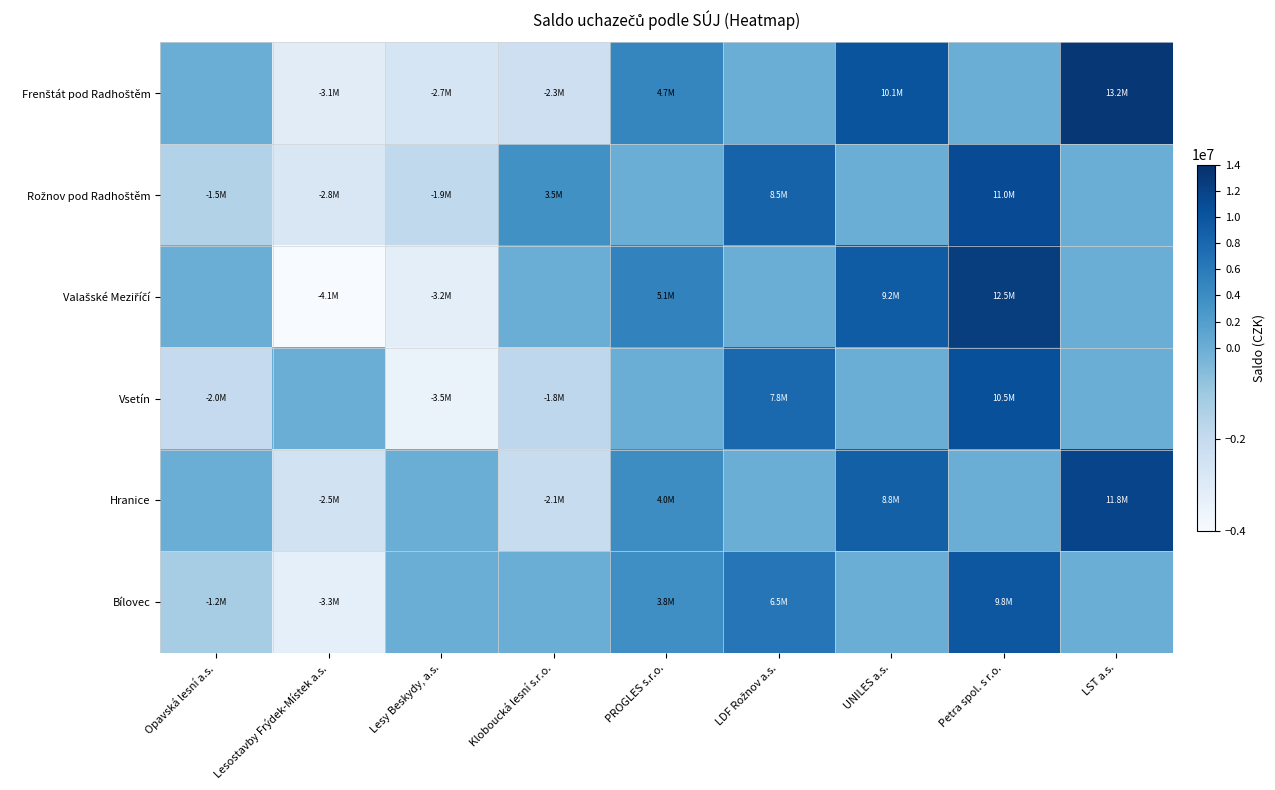

Rank the series by their maximum value, from lowest to highest.

Bílovec, Vsetín, Rožnov pod Radhoštěm, Hranice, Valašské Meziříčí, Frenštát pod Radhoštěm